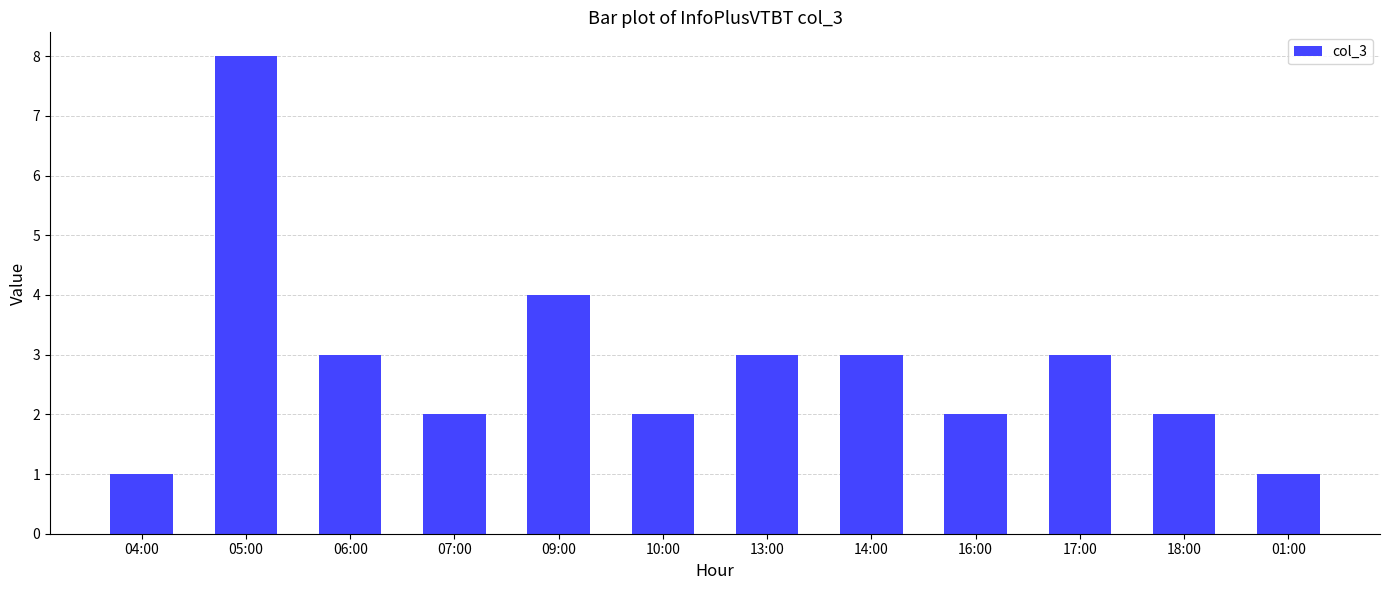

What is the label of the 12th bar from the left?

01:00